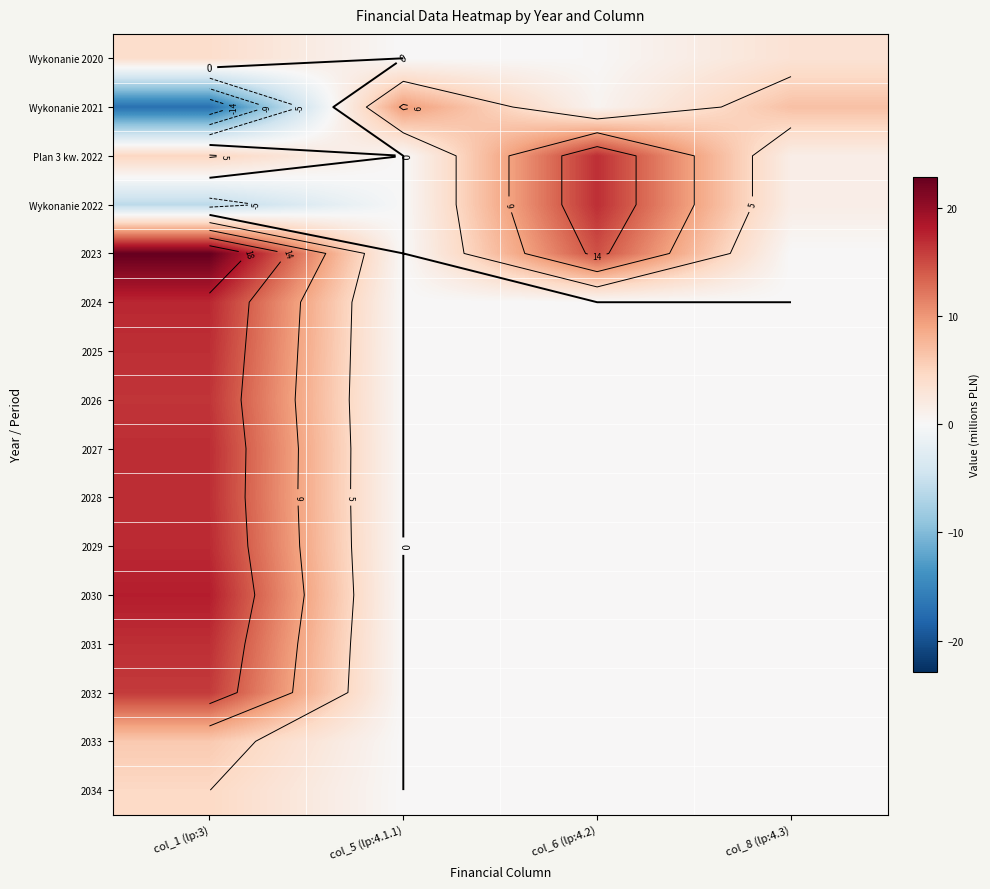

Which category has the highest value across all series?

col_1 (lp:3)